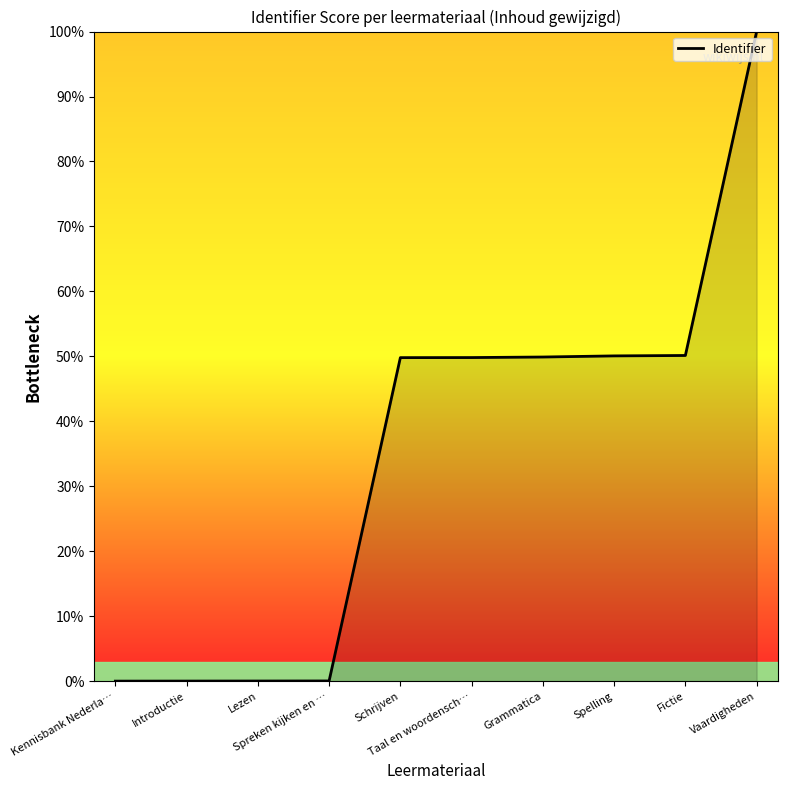

What is the greatest value displayed?

100.0